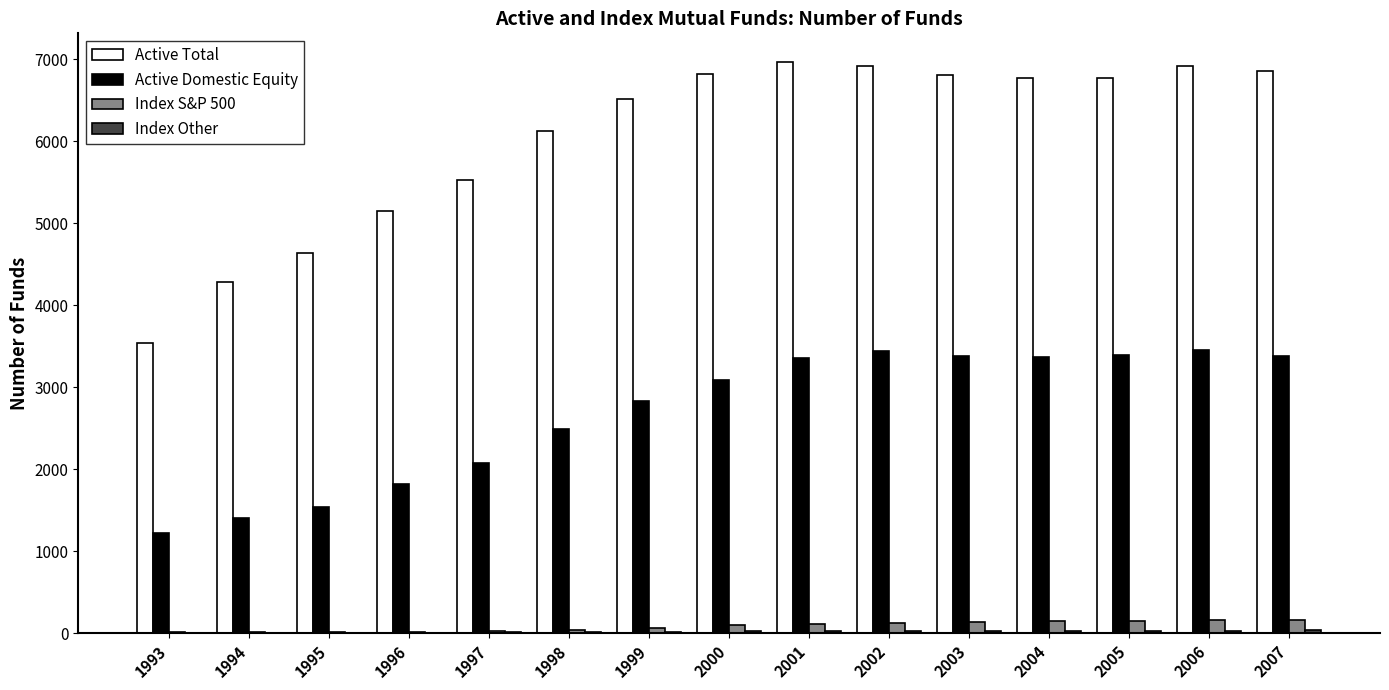

True or false: Index S&P 500 has a value of 151 at 2005.

True